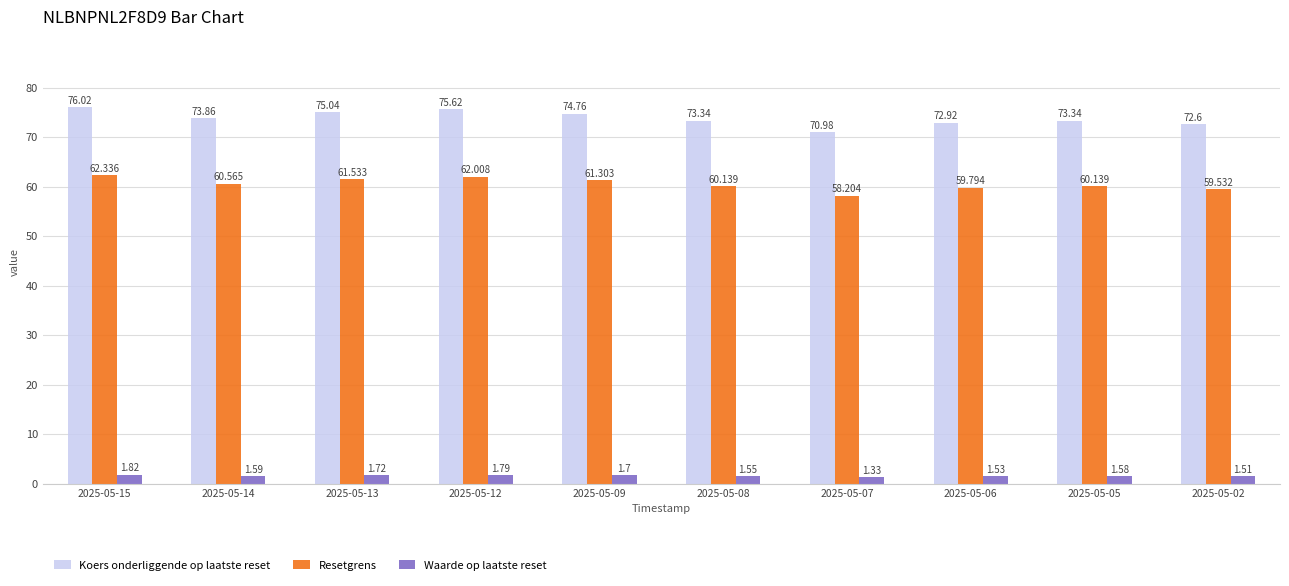

Is it true that Resetgrens equals 59.5 at 2025-05-02?

True